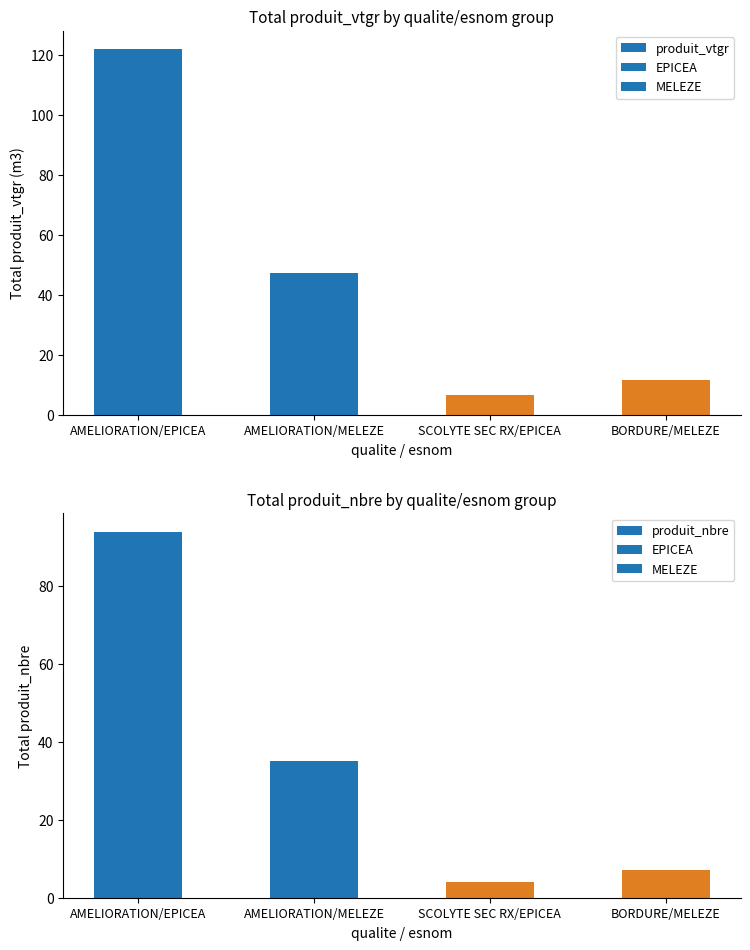

How many groups of bars are there?

4